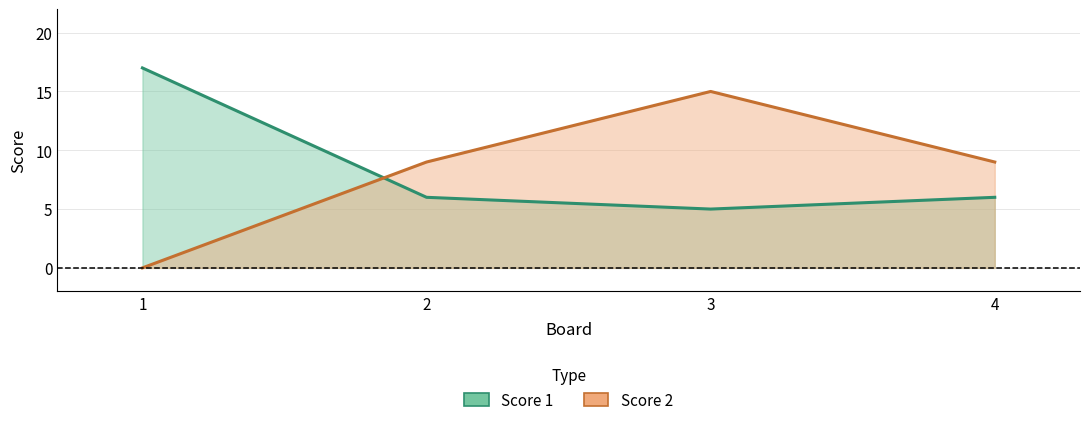

What is the sum of all Score 1 values?

34